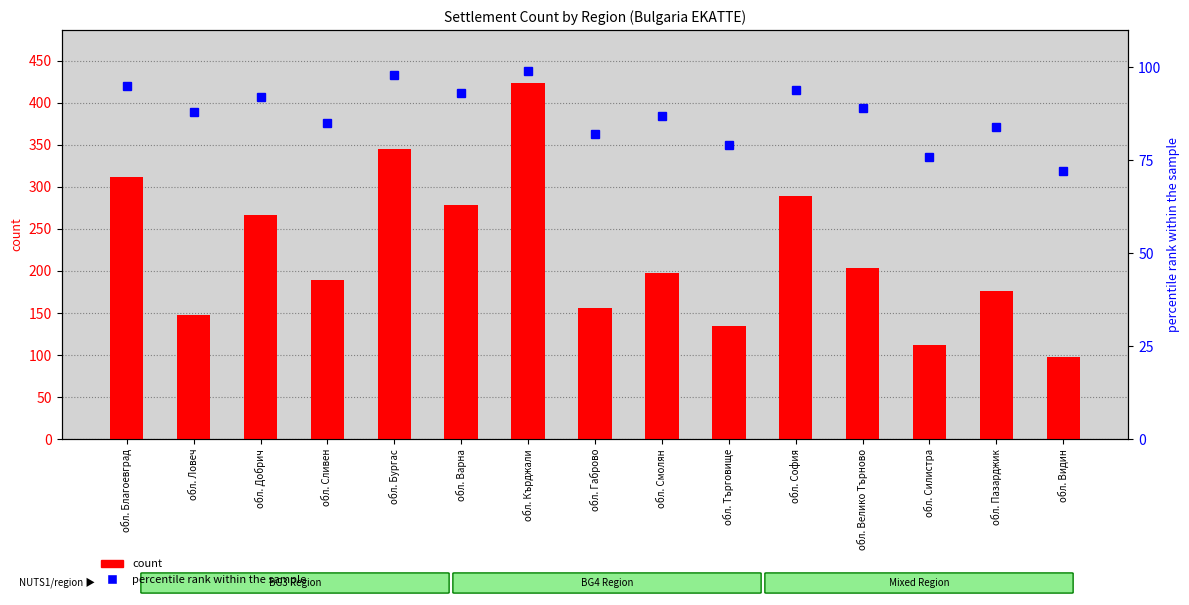

What is the sum of the count values at обл. Кърджали and обл. София?

712